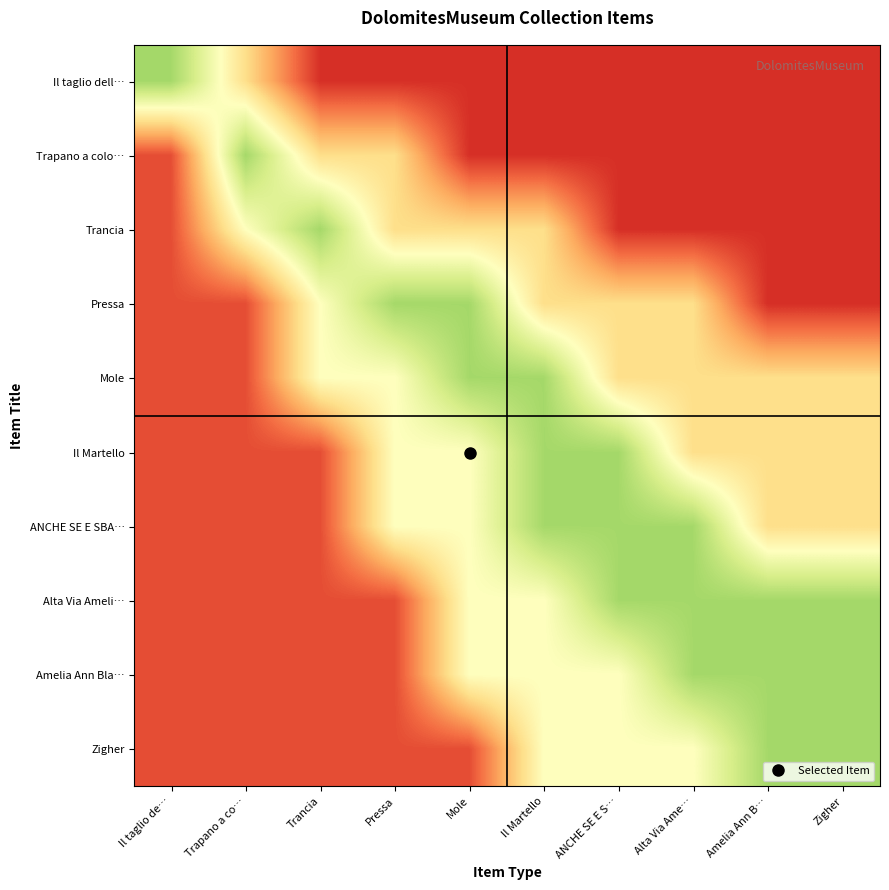

Reading right to left, what are all the values shown in this chart?

Il taglio dell…: Zigher=0.9	Amelia Ann B…=0.9	Alta Via Ame…=0.9	ANCHE SE E S…=0.9	Il Martello=0.9	Mole=0.9	Pressa=0.9	Trancia=0.9	Trapano a co…=0.6	Il taglio de…=0.3
Trapano a colo…: Zigher=0.9	Amelia Ann B…=0.9	Alta Via Ame…=0.9	ANCHE SE E S…=0.9	Il Martello=0.9	Mole=0.9	Pressa=0.6	Trancia=0.6	Trapano a co…=0.3	Il taglio de…=0.8
Trancia: Zigher=0.9	Amelia Ann B…=0.9	Alta Via Ame…=0.9	ANCHE SE E S…=0.9	Il Martello=0.6	Mole=0.6	Pressa=0.6	Trancia=0.3	Trapano a co…=0.5	Il taglio de…=0.8
Pressa: Zigher=0.9	Amelia Ann B…=0.9	Alta Via Ame…=0.6	ANCHE SE E S…=0.6	Il Martello=0.6	Mole=0.3	Pressa=0.3	Trancia=0.5	Trapano a co…=0.8	Il taglio de…=0.8
Mole: Zigher=0.6	Amelia Ann B…=0.6	Alta Via Ame…=0.6	ANCHE SE E S…=0.6	Il Martello=0.3	Mole=0.3	Pressa=0.5	Trancia=0.5	Trapano a co…=0.8	Il taglio de…=0.8
Il Martello: Zigher=0.6	Amelia Ann B…=0.6	Alta Via Ame…=0.6	ANCHE SE E S…=0.3	Il Martello=0.3	Mole=0.5	Pressa=0.5	Trancia=0.8	Trapano a co…=0.8	Il taglio de…=0.8
ANCHE SE E SBA…: Zigher=0.6	Amelia Ann B…=0.6	Alta Via Ame…=0.3	ANCHE SE E S…=0.3	Il Martello=0.3	Mole=0.5	Pressa=0.5	Trancia=0.8	Trapano a co…=0.8	Il taglio de…=0.8
Alta Via Ameli…: Zigher=0.3	Amelia Ann B…=0.3	Alta Via Ame…=0.3	ANCHE SE E S…=0.3	Il Martello=0.5	Mole=0.5	Pressa=0.8	Trancia=0.8	Trapano a co…=0.8	Il taglio de…=0.8
Amelia Ann Bla…: Zigher=0.3	Amelia Ann B…=0.3	Alta Via Ame…=0.3	ANCHE SE E S…=0.5	Il Martello=0.5	Mole=0.5	Pressa=0.8	Trancia=0.8	Trapano a co…=0.8	Il taglio de…=0.8
Zigher: Zigher=0.3	Amelia Ann B…=0.3	Alta Via Ame…=0.5	ANCHE SE E S…=0.5	Il Martello=0.5	Mole=0.8	Pressa=0.8	Trancia=0.8	Trapano a co…=0.8	Il taglio de…=0.8